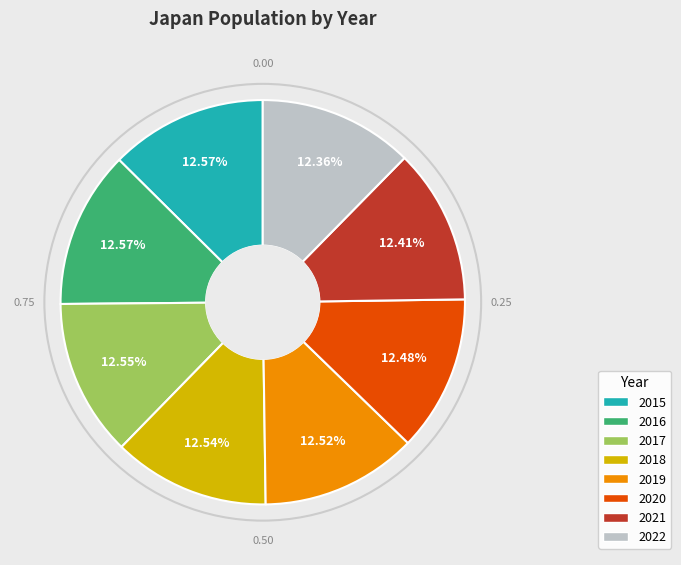

What percentage do 2021 and 2018 together represent?

25.0%